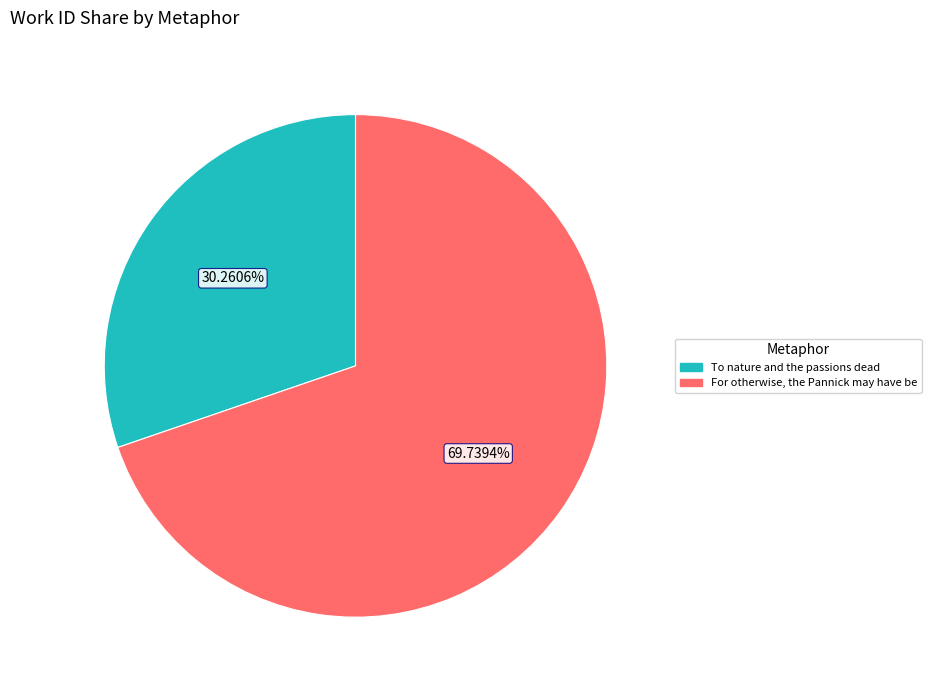

Is there any slice that represents more than half of the pie?

Yes